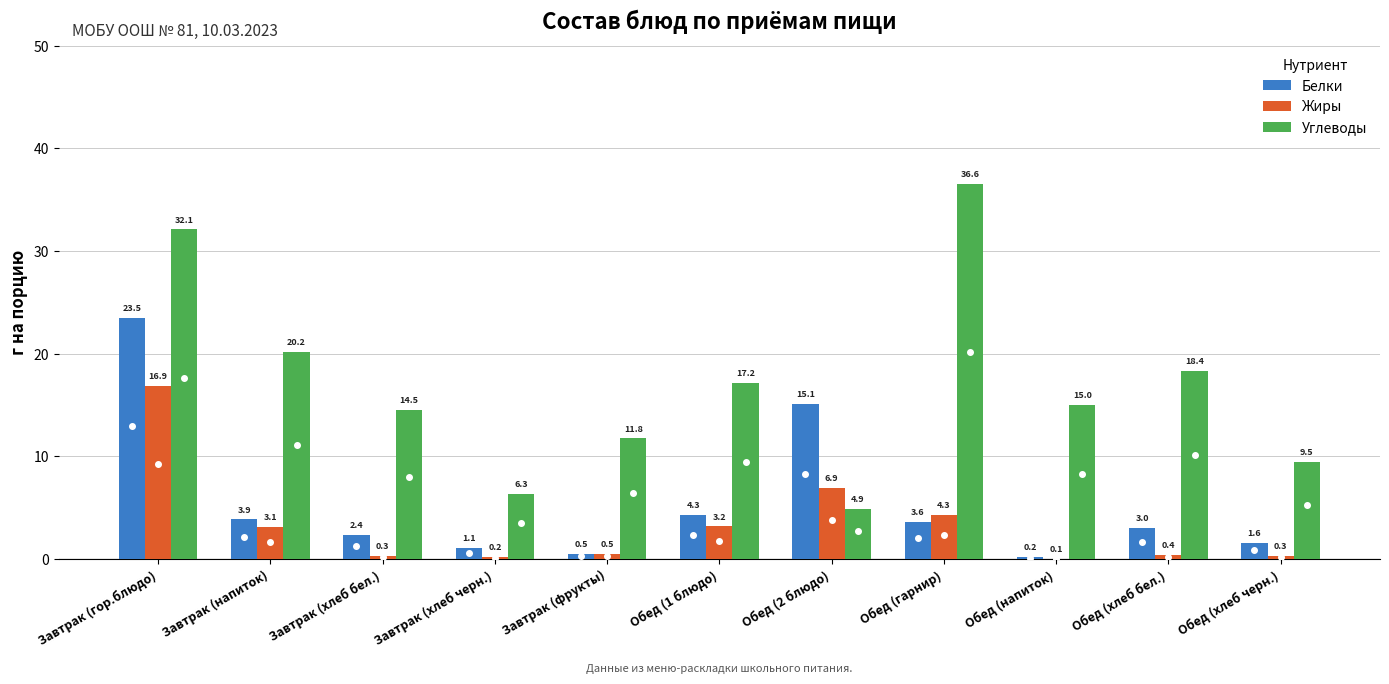

Are the bars horizontal?

No